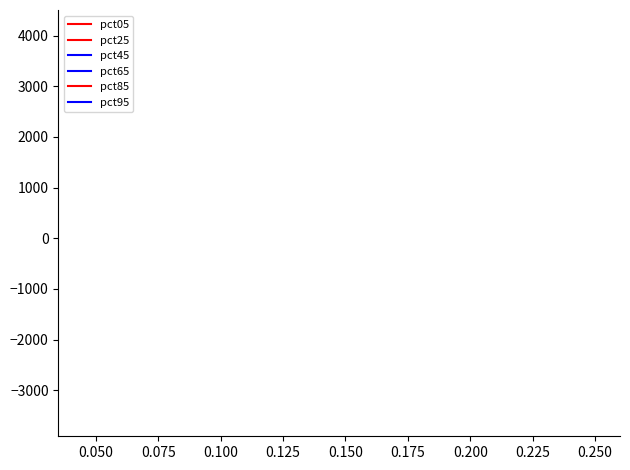

Does the chart display data point markers on the line(s)?

No